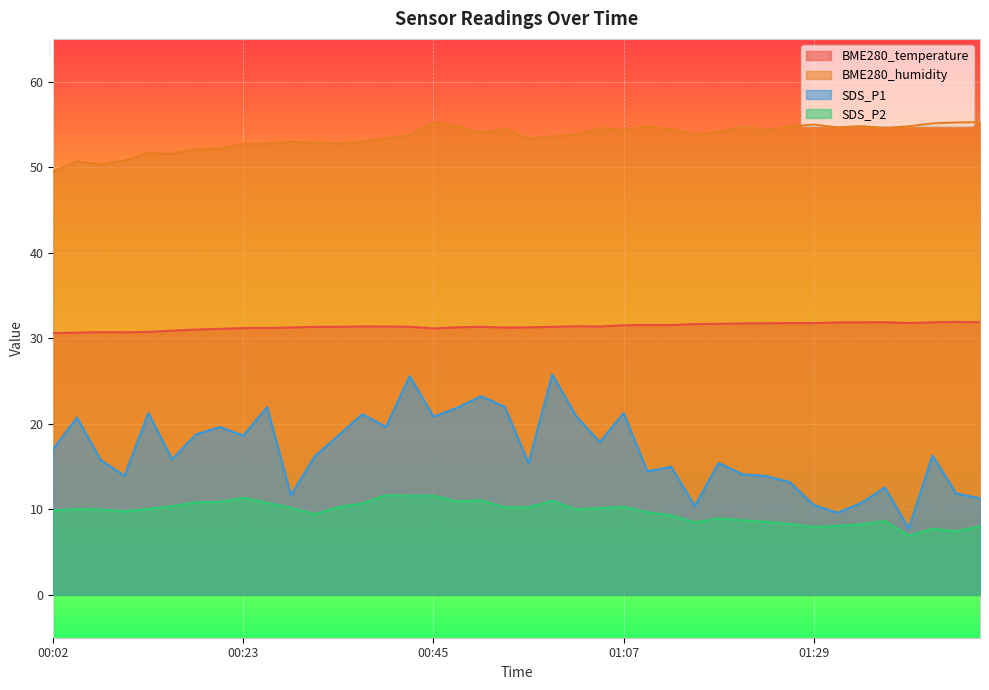

What is the approximate value of BME280_temperature at 00:28?

31.3